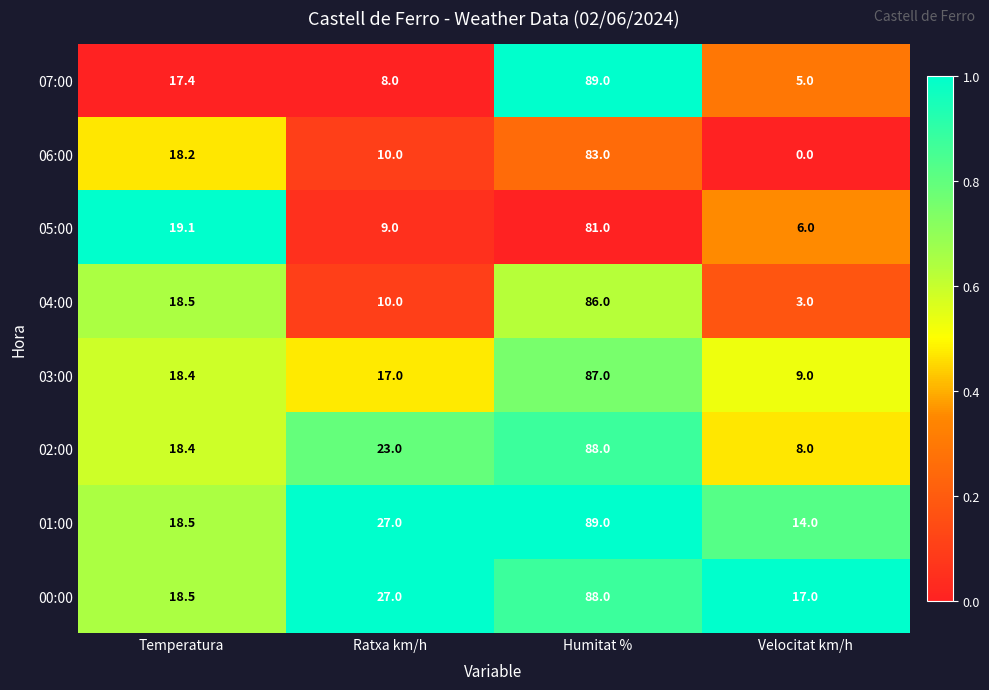

The value of 07:00 at Temperatura is 17.4. True or false?

True